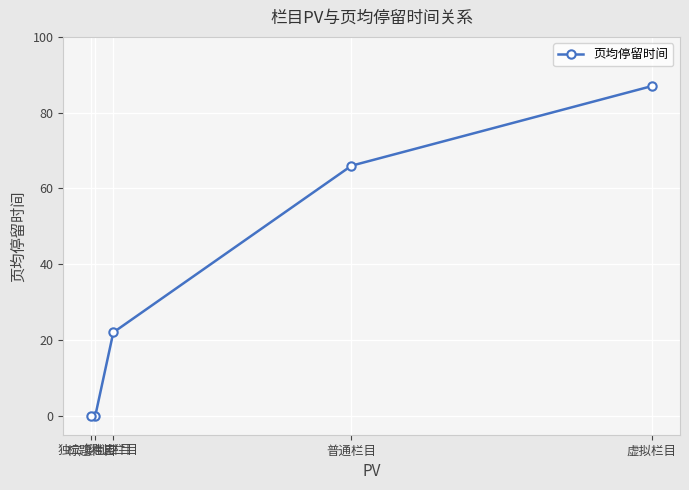

Reading right to left, extract all data points from this chart.

虚拟栏目=87	普通栏目=66	测试栏目=22	独立复制栏目=0	标题栏目=0